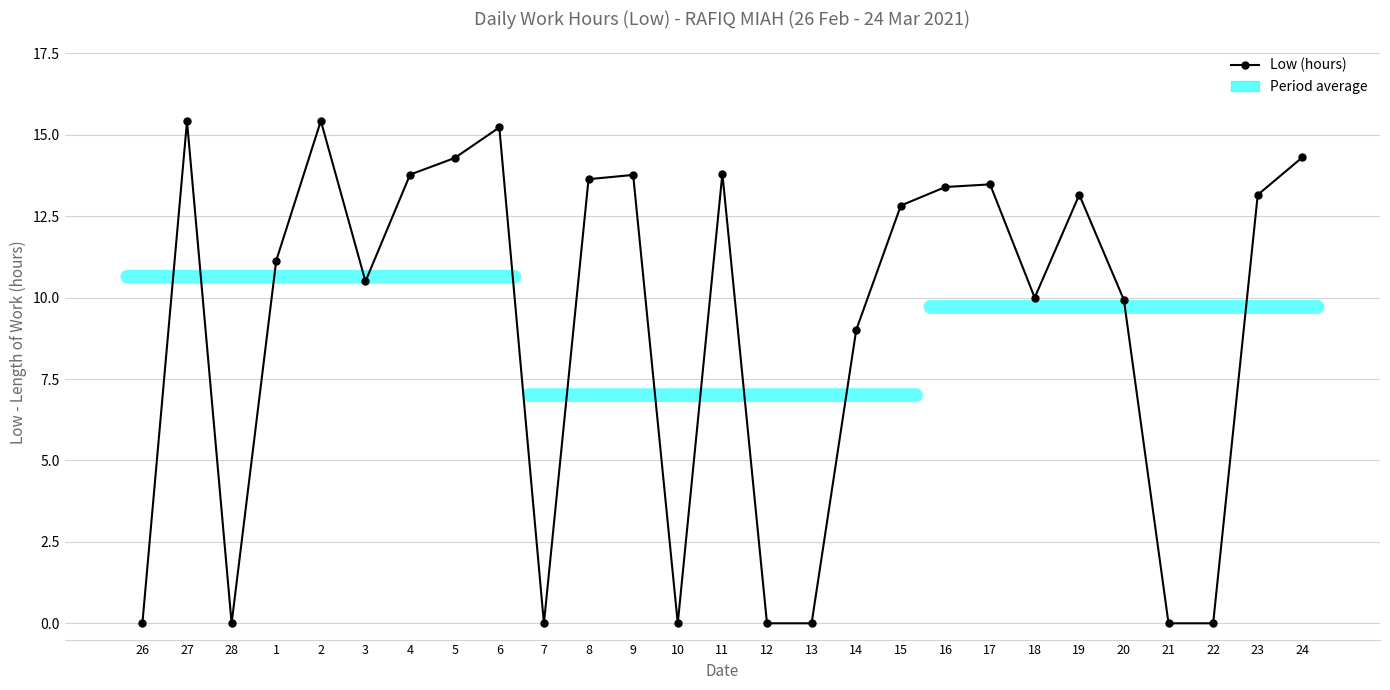

What is the difference between the values at 16 and 2?

2.0